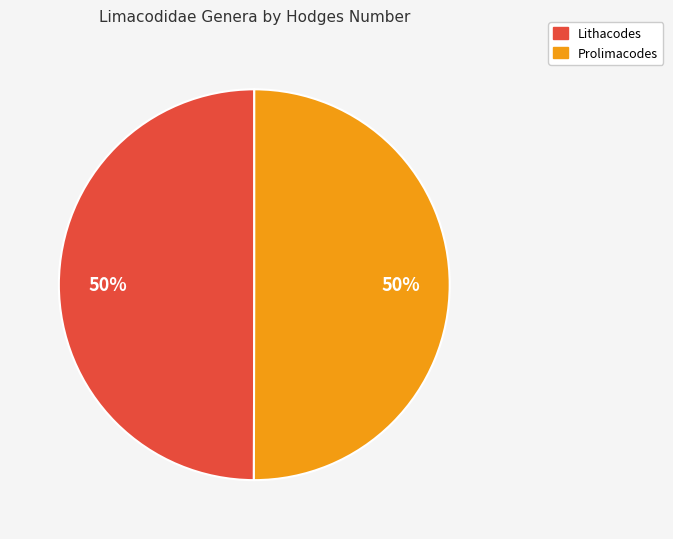

What is the ratio of the value at Lithacodes to the value at Prolimacodes?

1.0